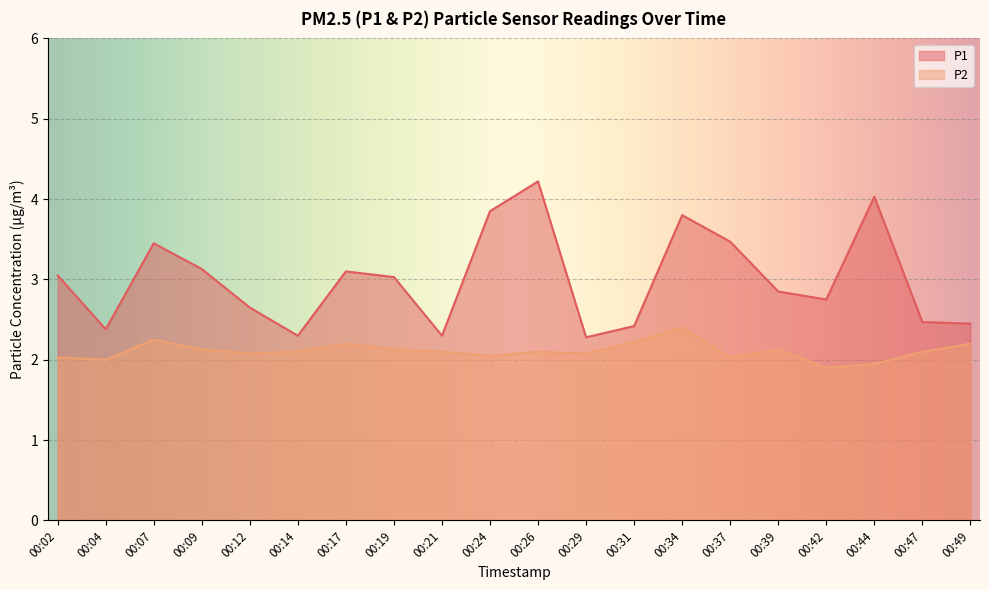

How many interior local valleys does the P2 series have?

6